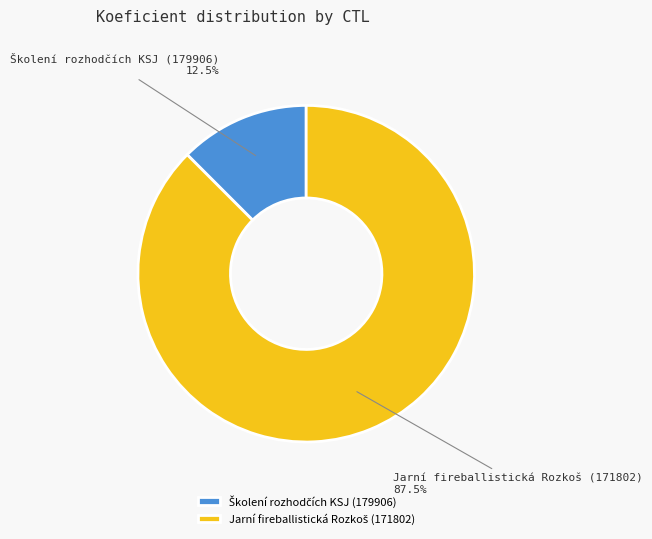

Does any single category account for the majority?

Yes